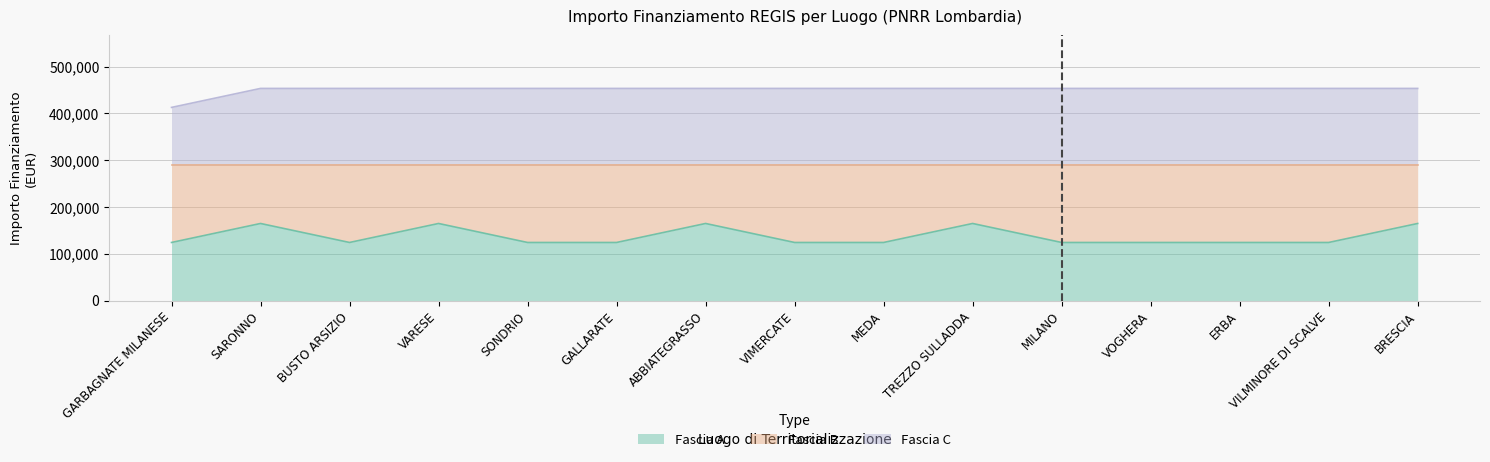

What is the label of the 2nd point from the right?

VILMINORE DI SCALVE